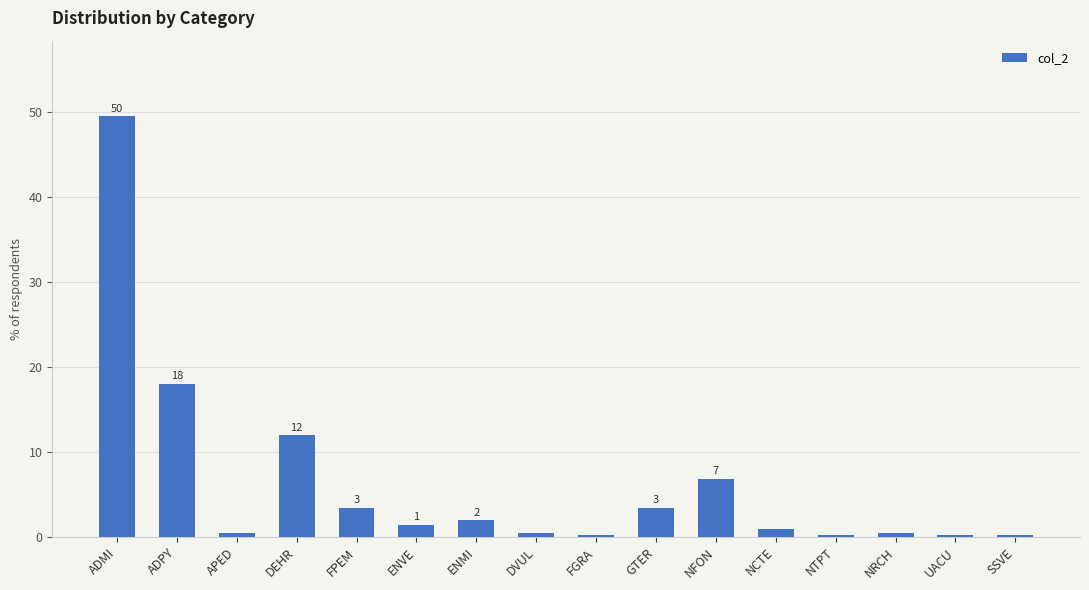

Is it true that the value at NFON is 6.8?

True